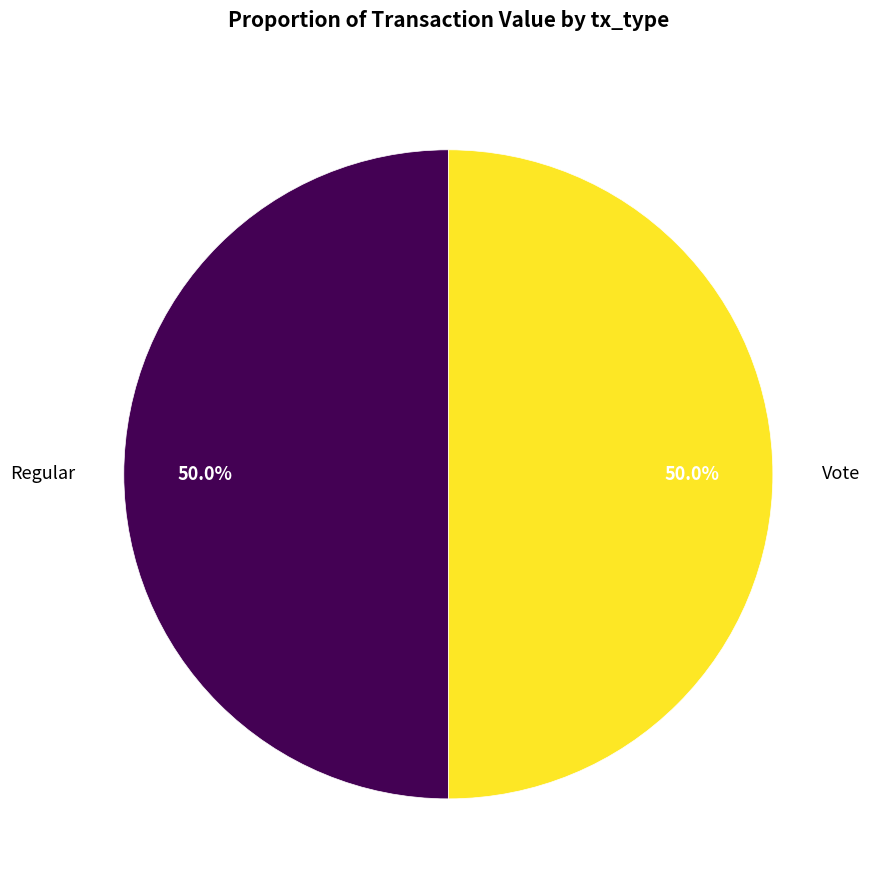

How many segments does this pie chart have?

2